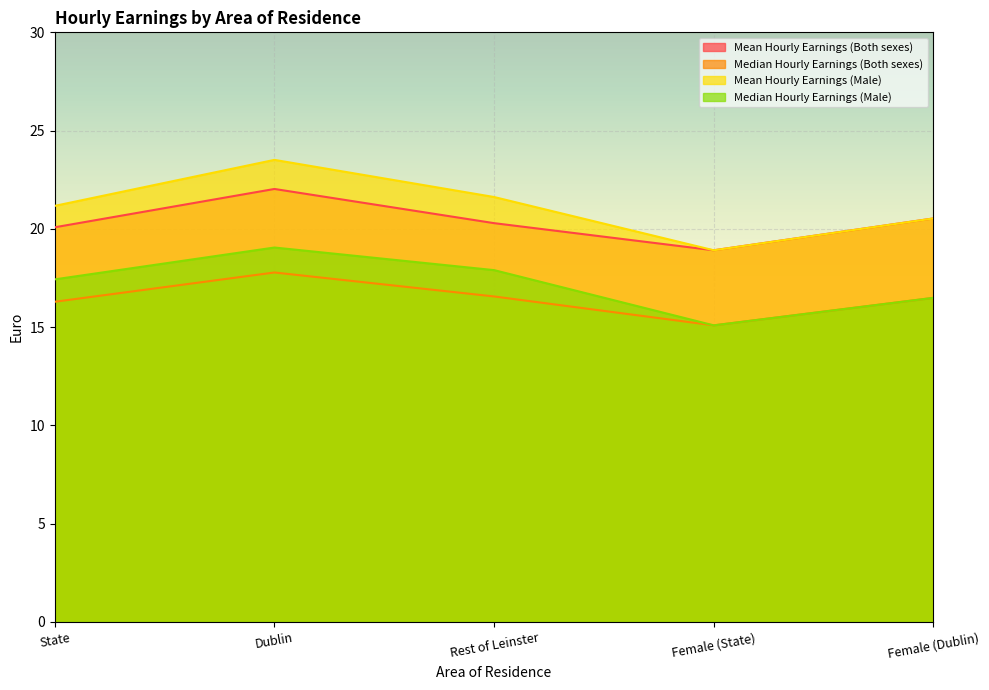

True or false: Mean Hourly Earnings (Both sexes) and Median Hourly Earnings (Male) cross at least once.

False